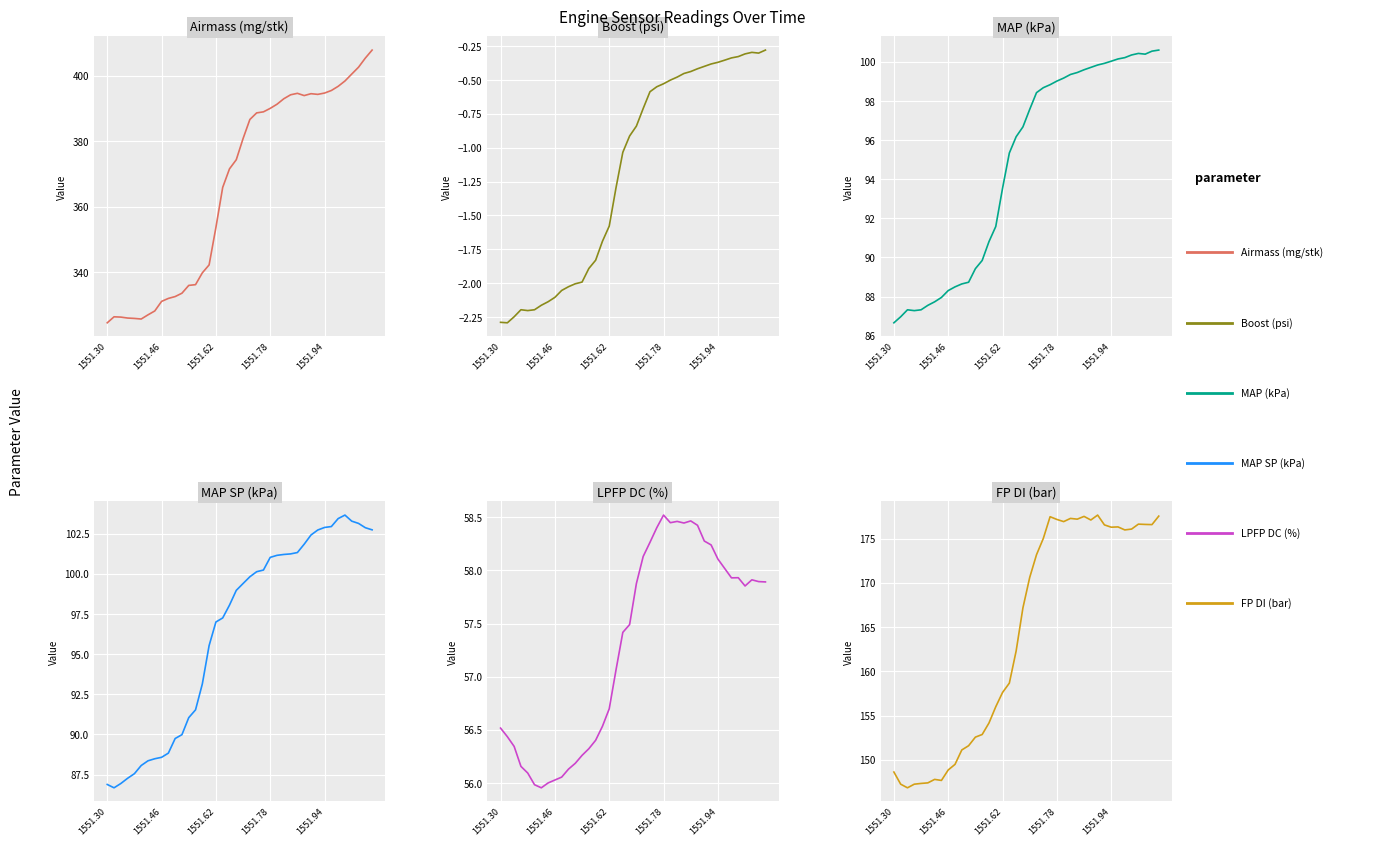

At which category does Airmass (mg/stk) reach its first local valley?

5